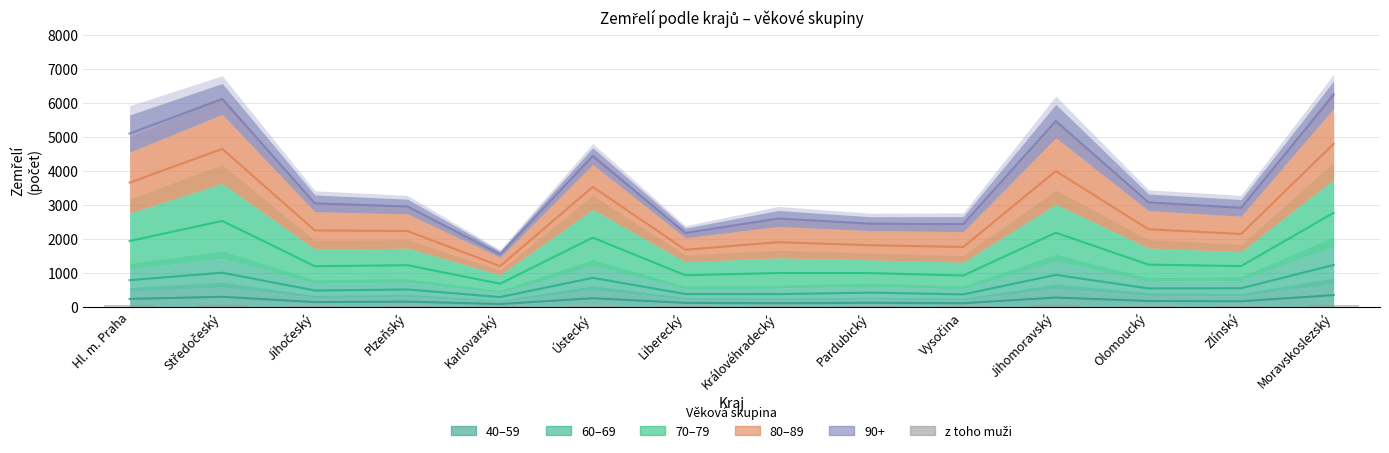

Where is the data nearest to the value 26?

Ústecký